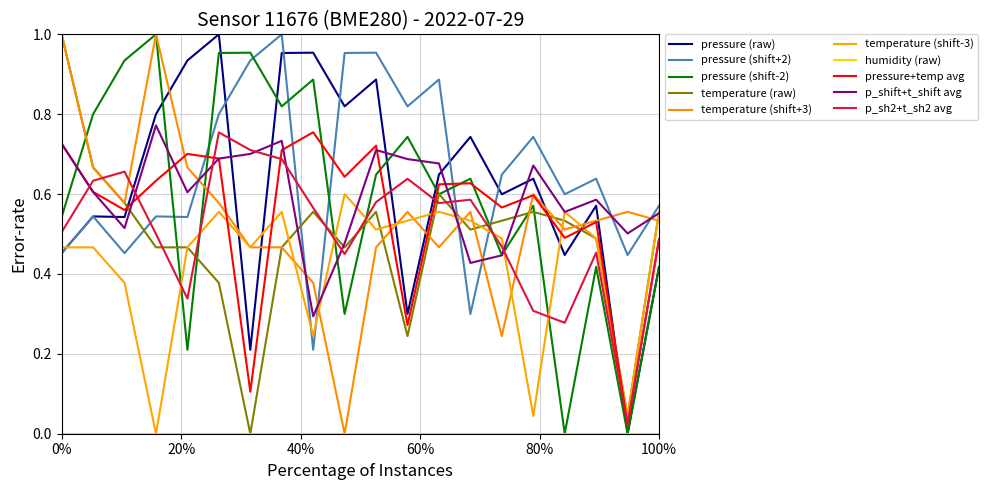

How many lines are shown in the chart?

10